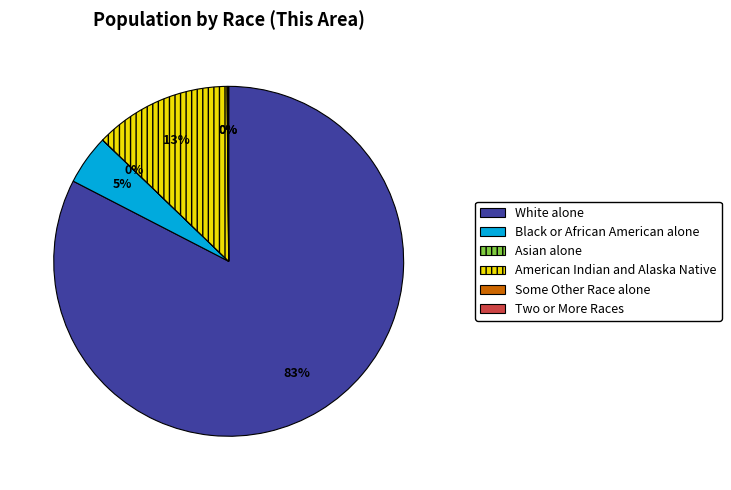

To the nearest percent, what portion does American Indian and Alaska Native represent?

13%